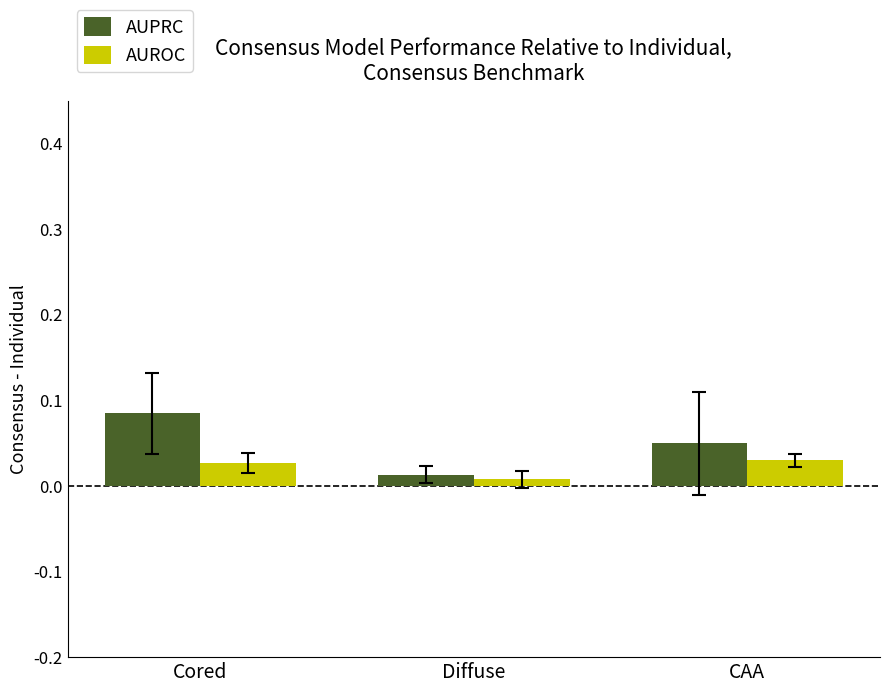

True or false: AUPRC has a value of 0.0 at Cored.

False